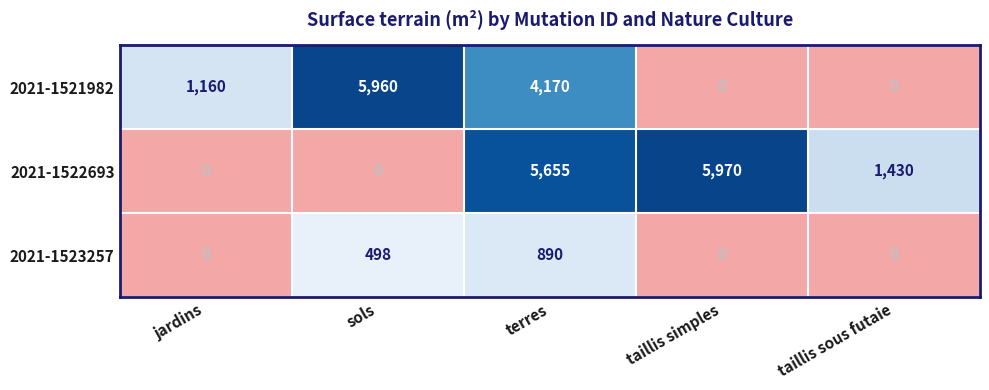

What is the sum of the 2021-1521982 values at sols and terres?

10130